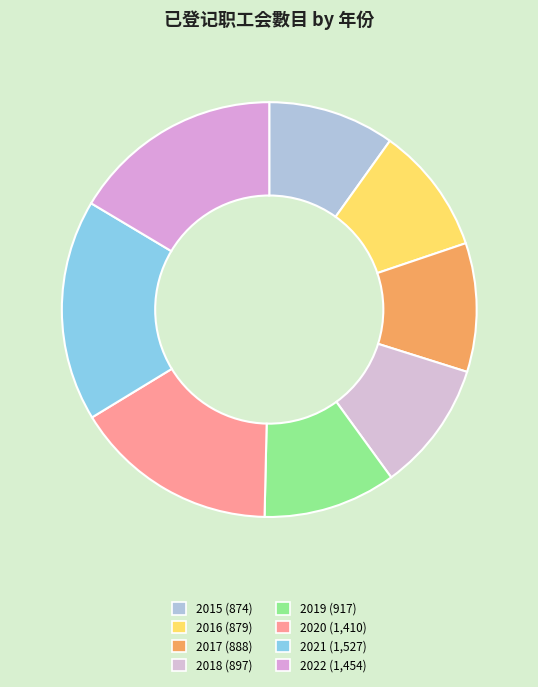

Is it true that 2015 is 1% of the pie?

False